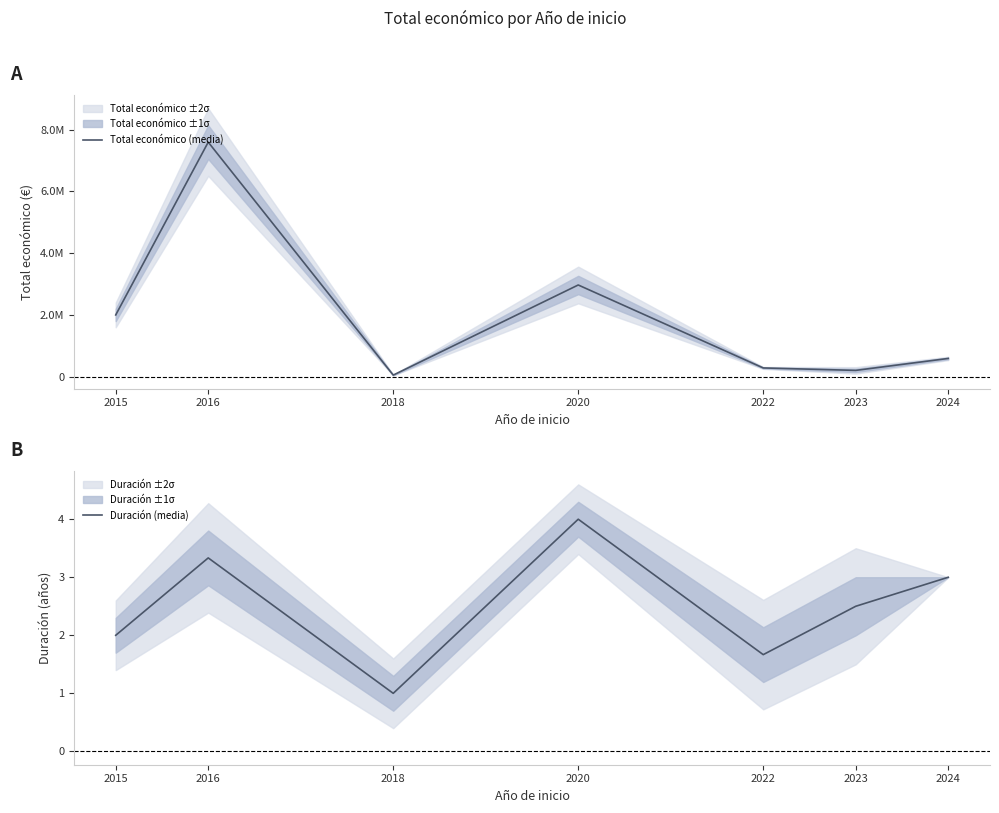

At which category is the sum across all series the highest?

2016